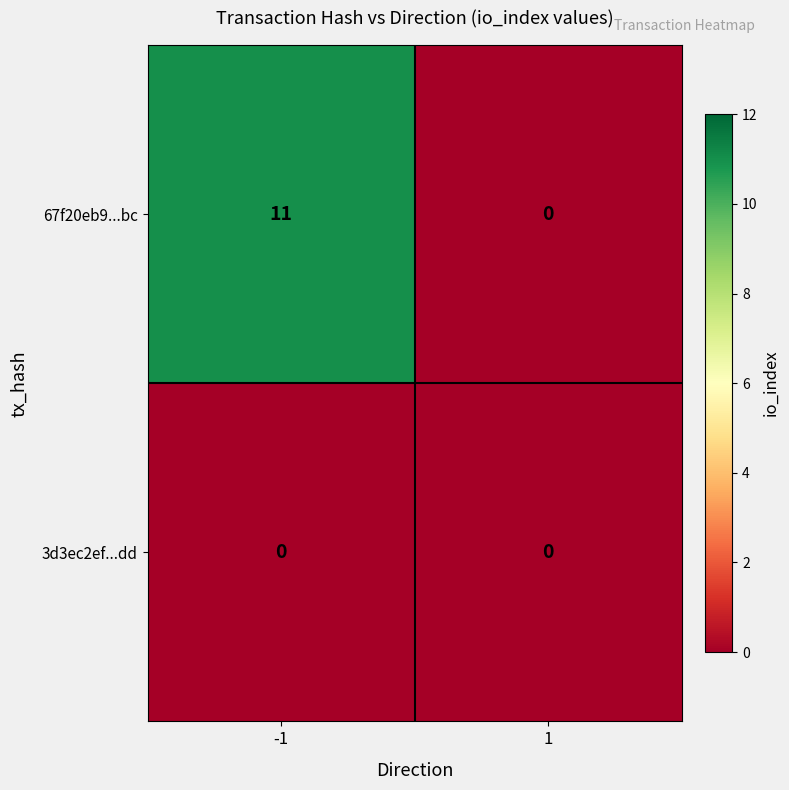

Reading left to right, list all the values displayed in this chart.

67f20eb9...bc: 11	0
3d3ec2ef...dd: 0	0